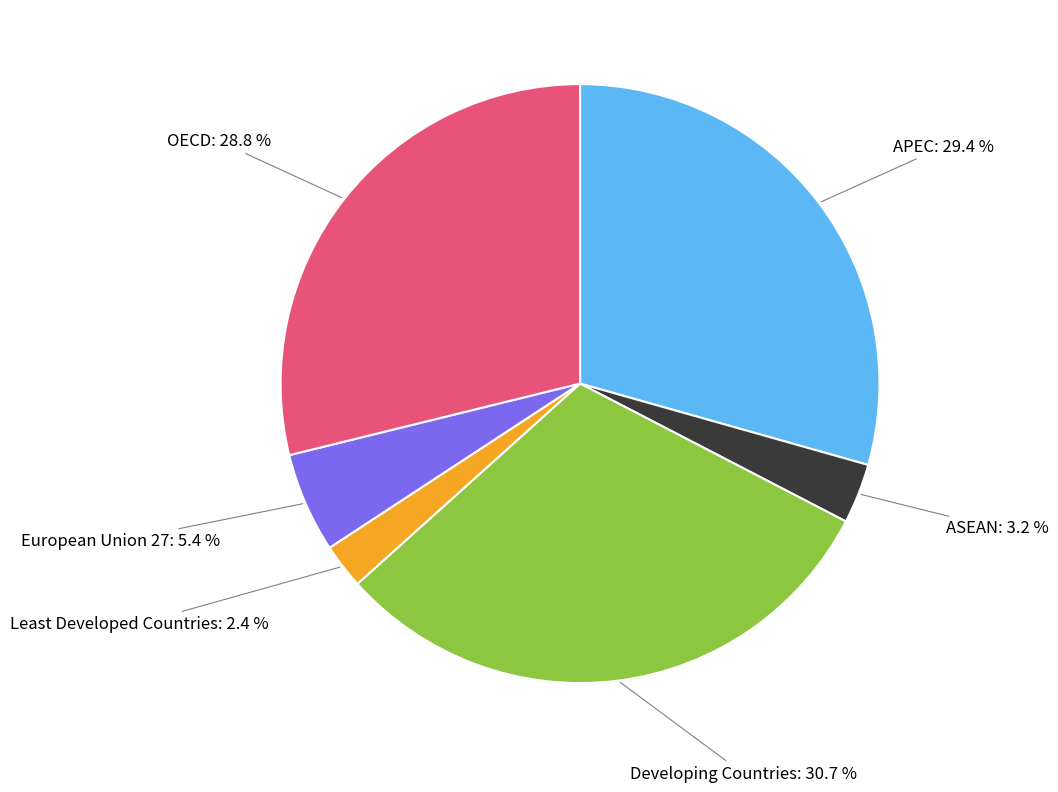

Count the number of slices in the pie.

6